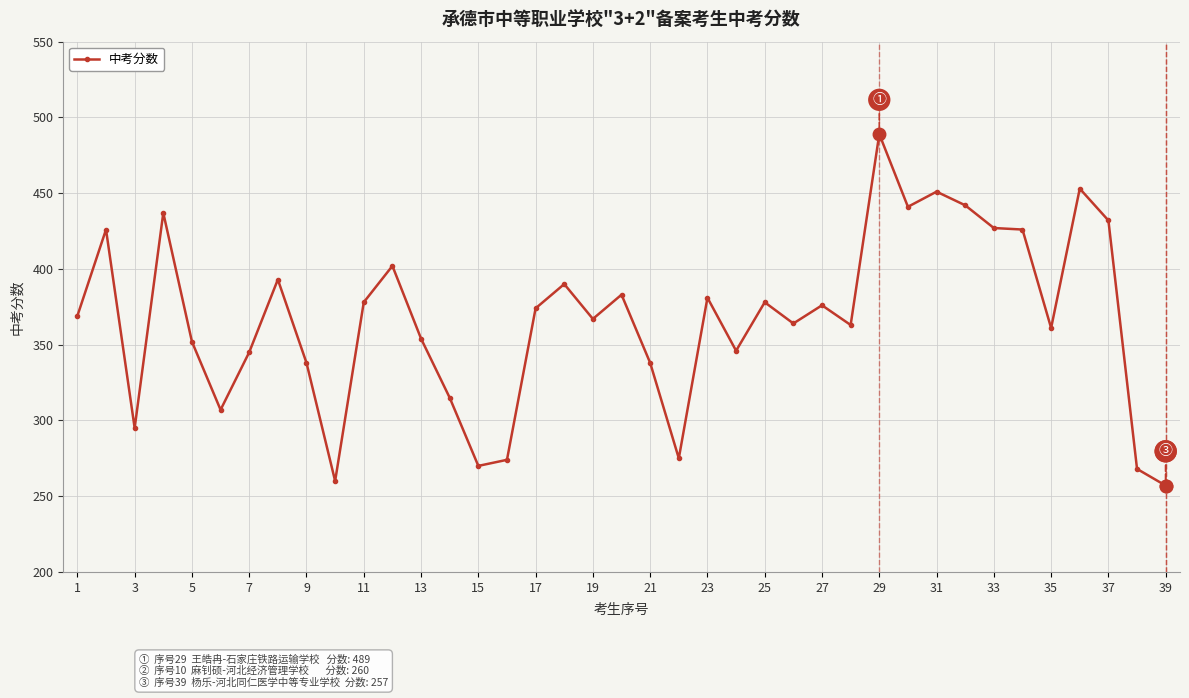

What is the value of the 6th point from the left?

307